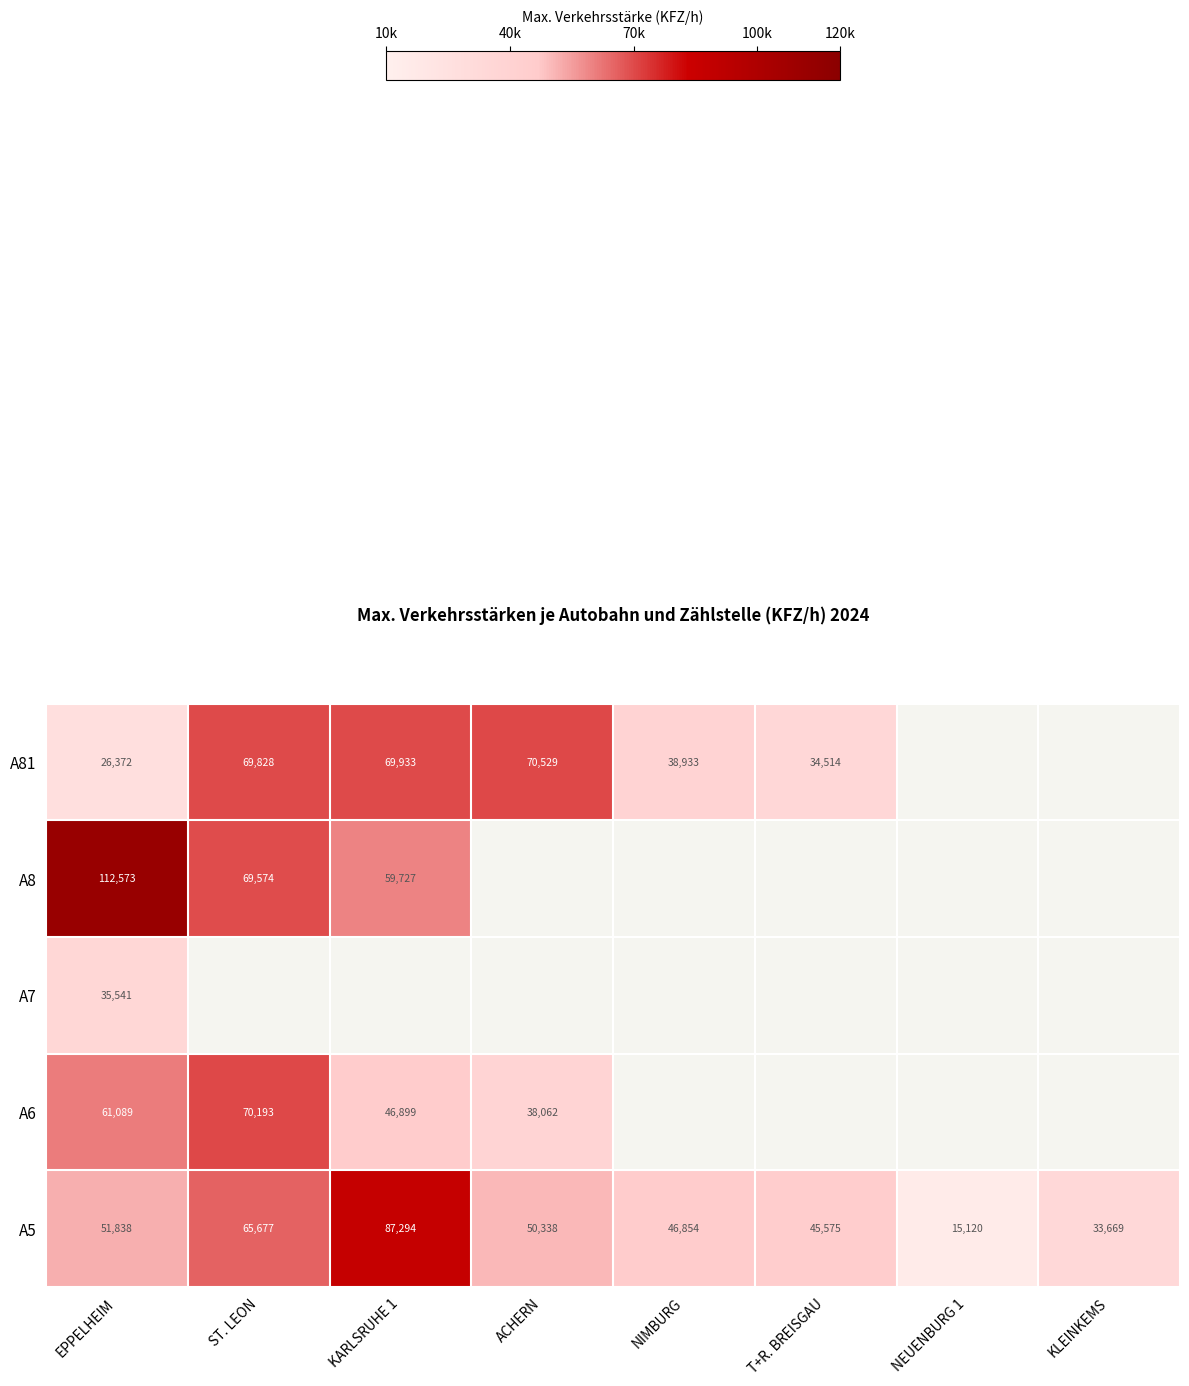

How many categories are shown in the chart?

8